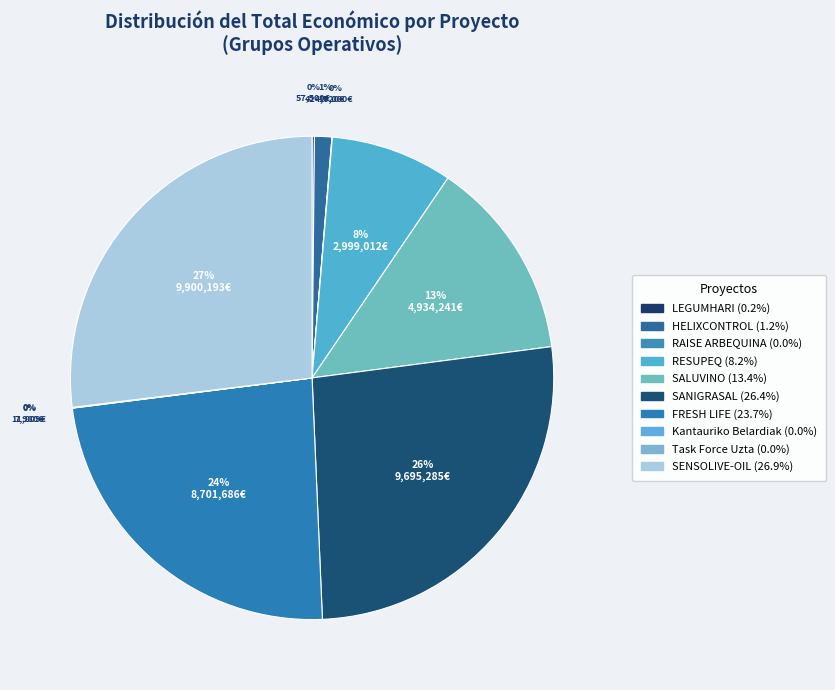

Is LEGUMHARI the majority of the pie?

No